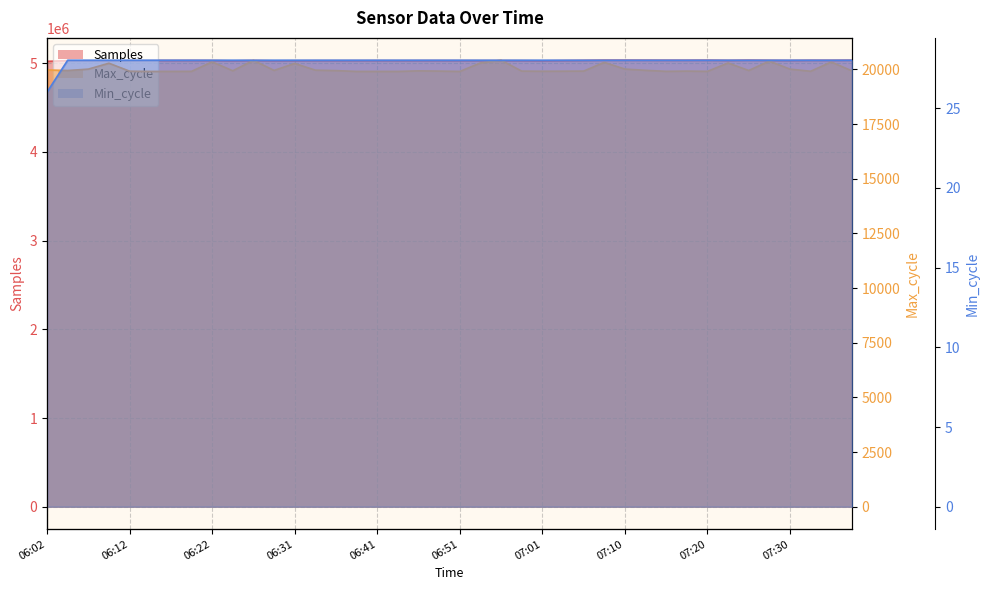

What is the difference between the maximum and second lowest values in the Max_cycle series?

513